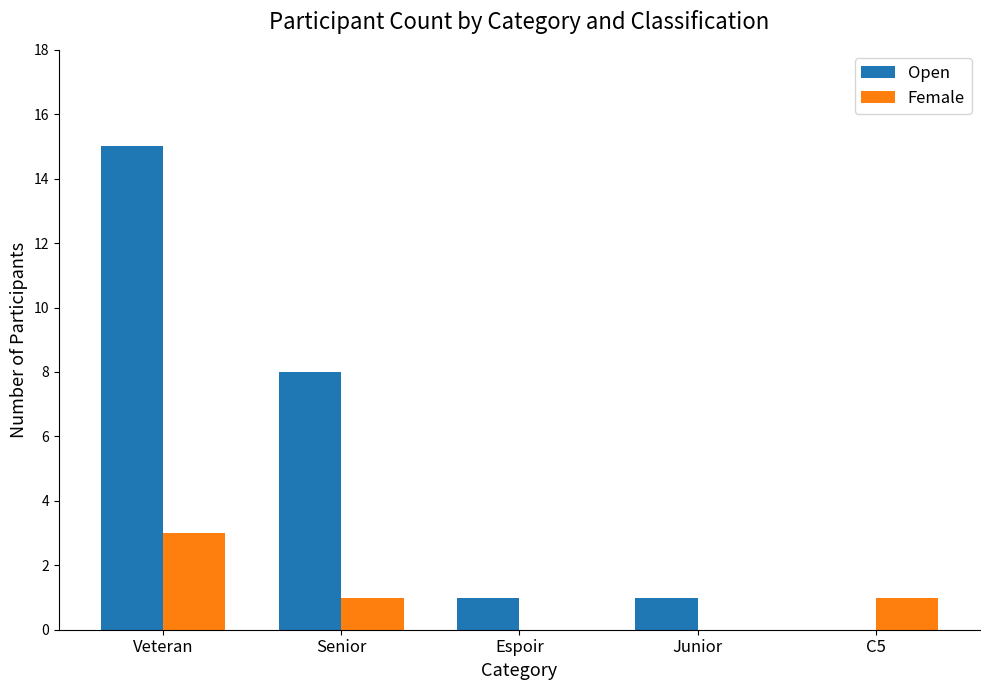

The value of Open at Espoir is 2. True or false?

False